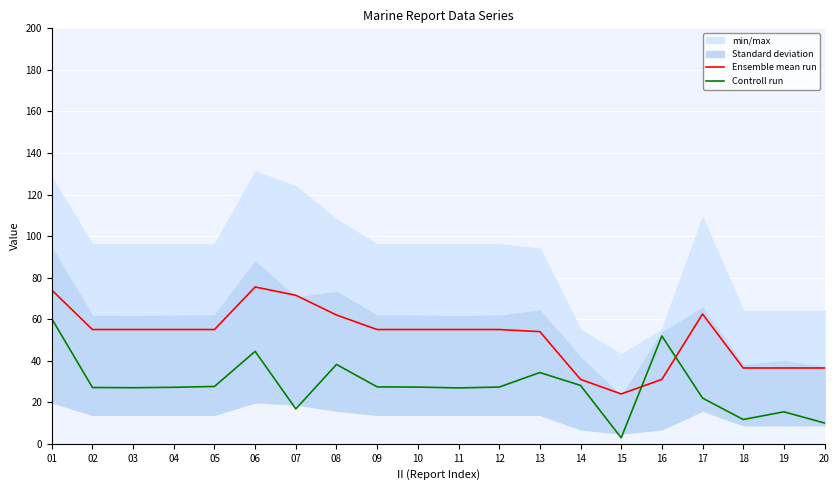

What is the total value across all series at 09?

82.4